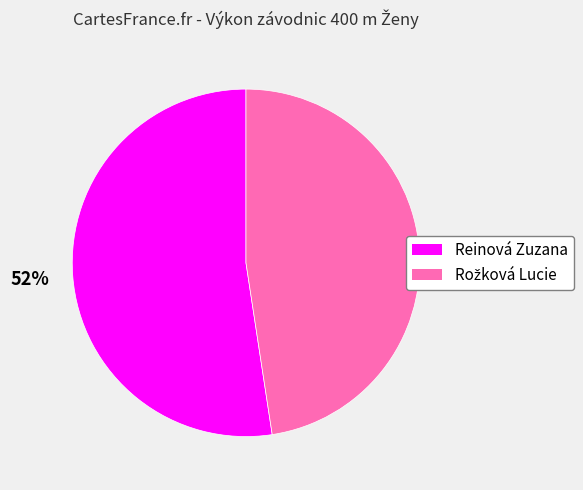

Does Reinová Zuzana represent more than half of the total?

Yes